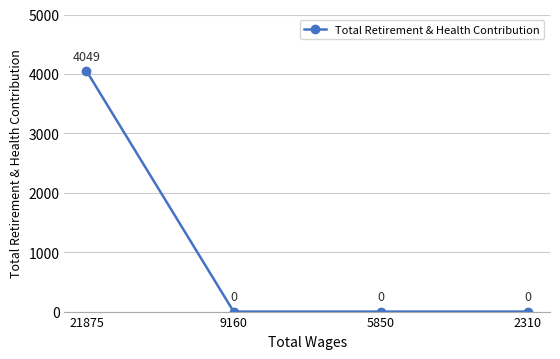

Does the chart have visible grid lines?

Yes